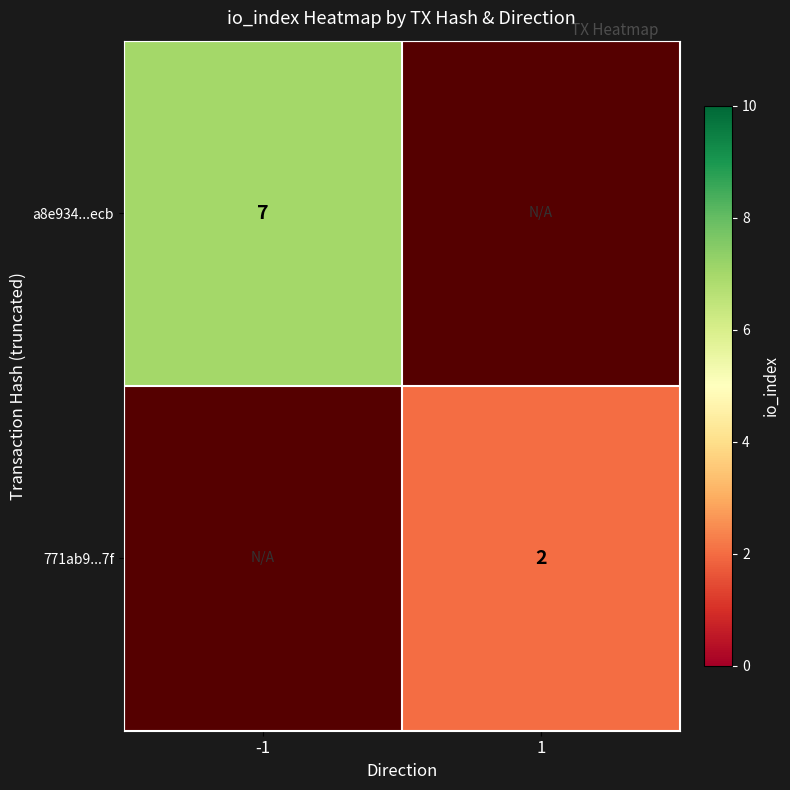

The 771ab9...7f series shows 4 at 1. True or false?

False